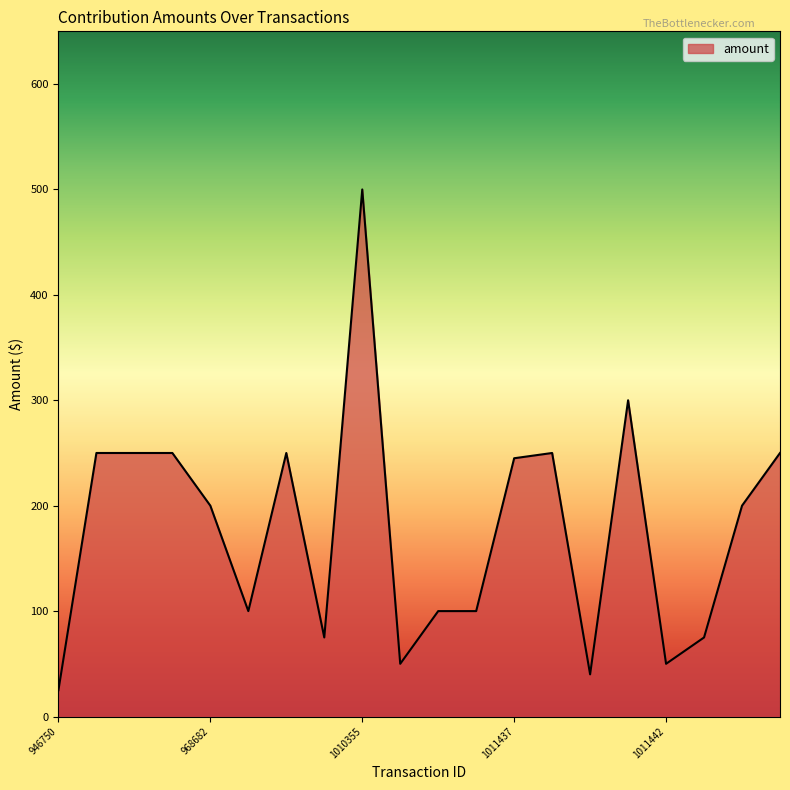

What is the maximum value shown in the chart?

500